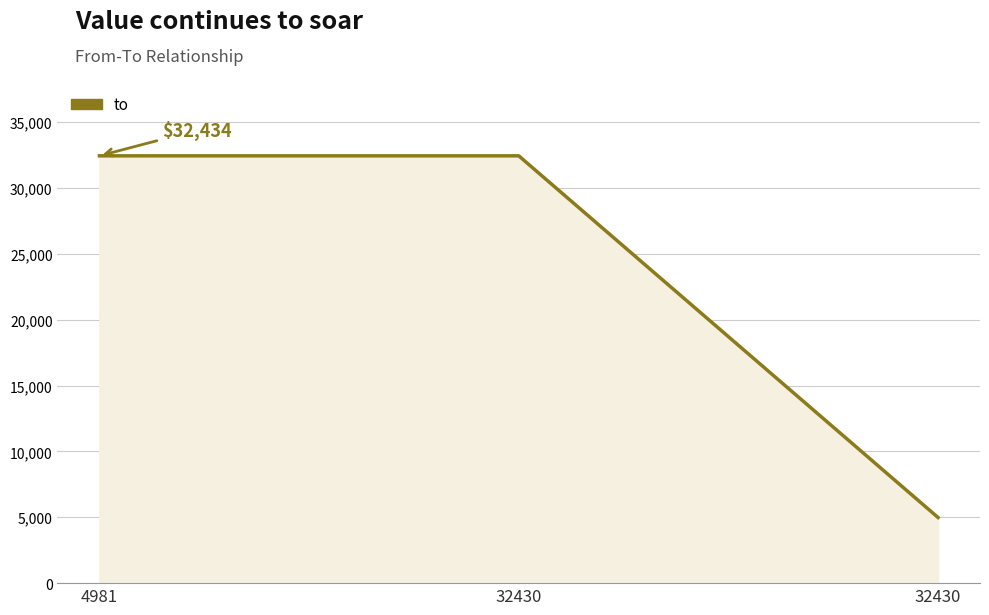

Does the chart display data point markers on the line(s)?

No